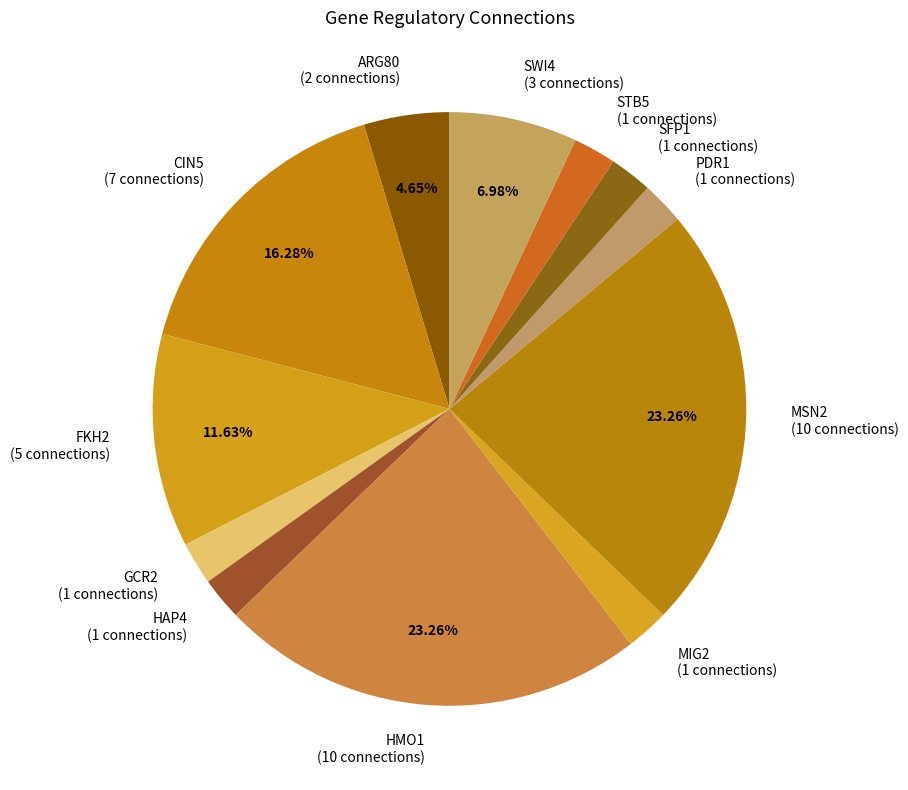

Between FKH2 (5 connections) and HMO1 (10 connections), which is larger?

HMO1 (10 connections)